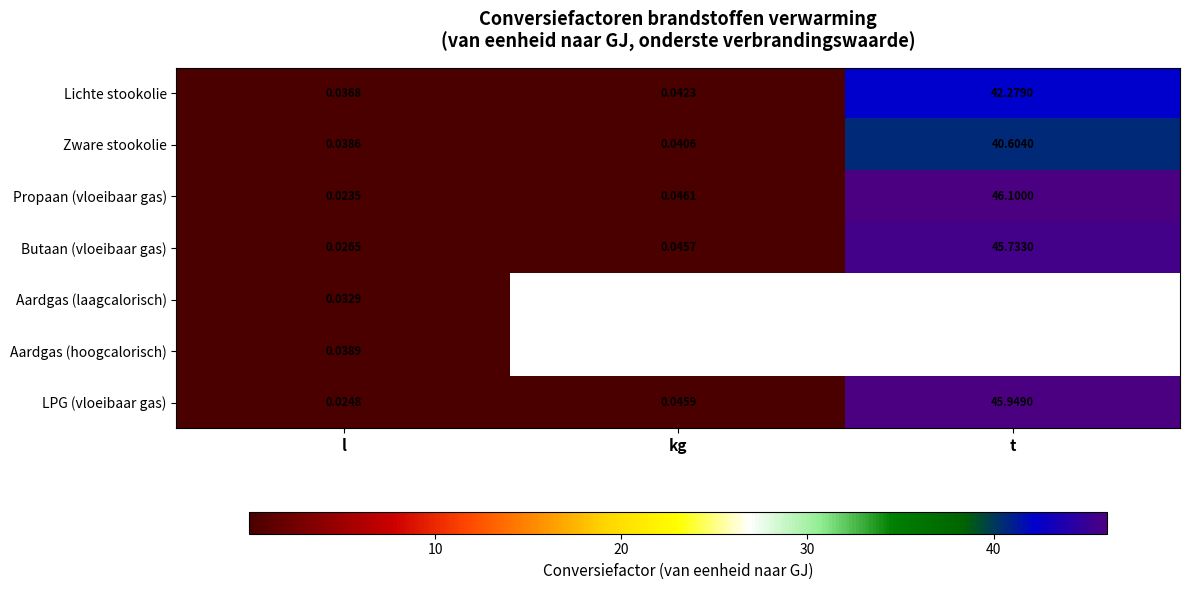

Which label corresponds to the largest value in the chart?

t